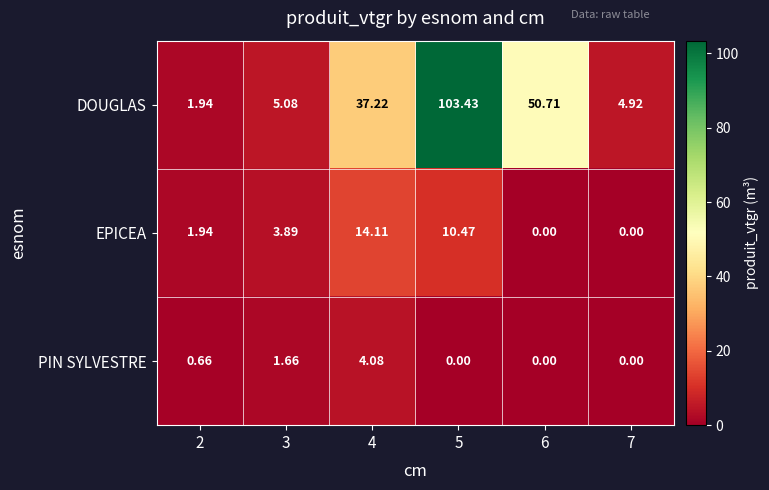

How many values in the EPICEA series exceed 3?

3